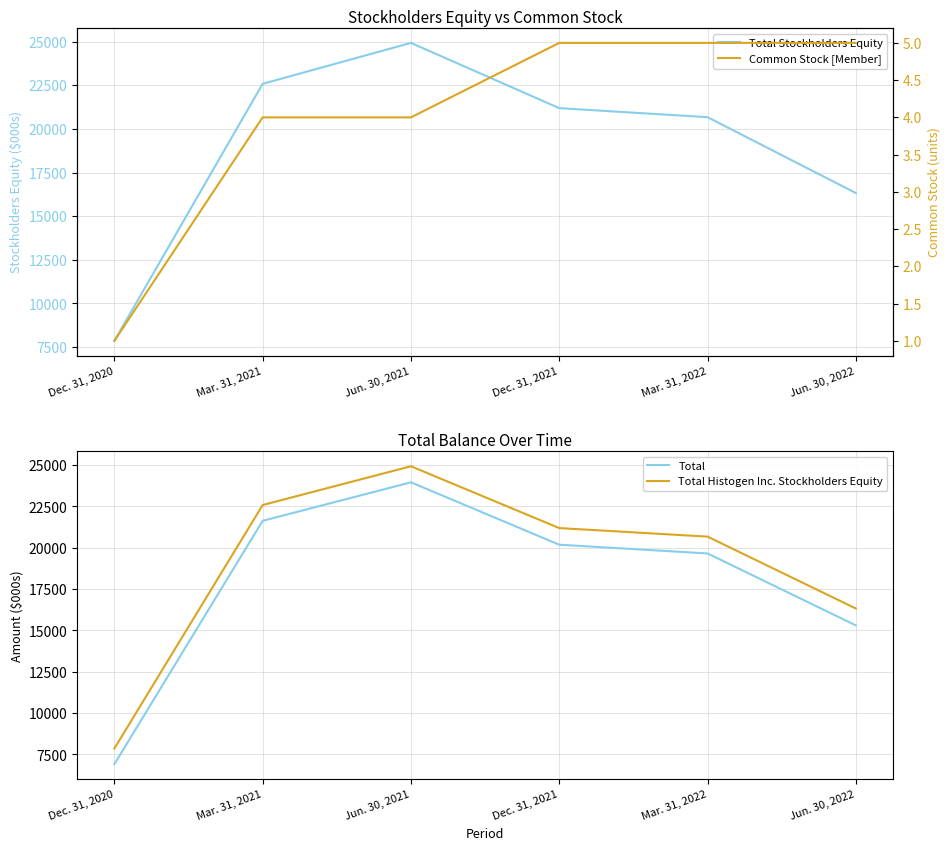

At how many categories does at least one series exceed 5995?

6